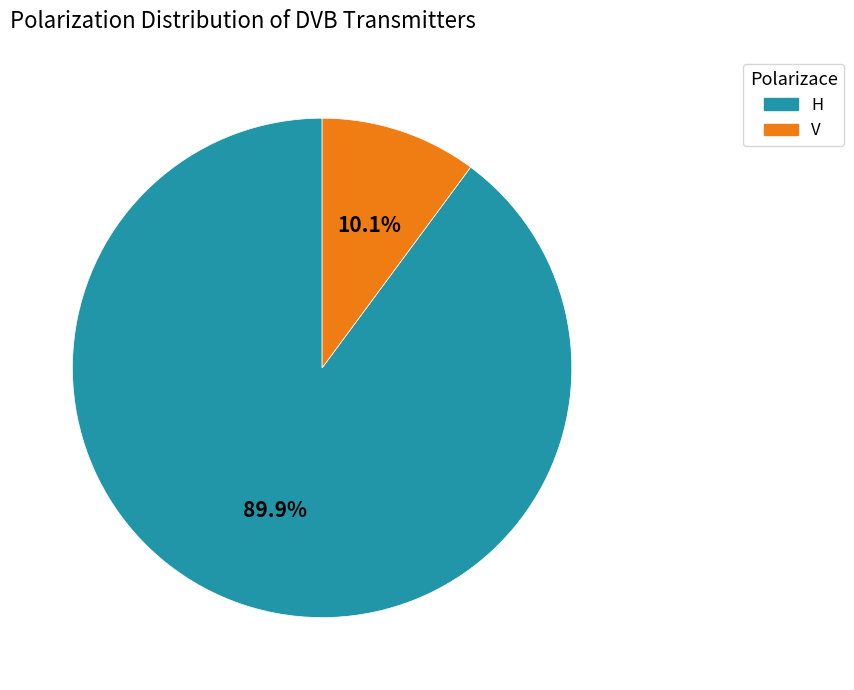

How many slices are in this pie chart?

2